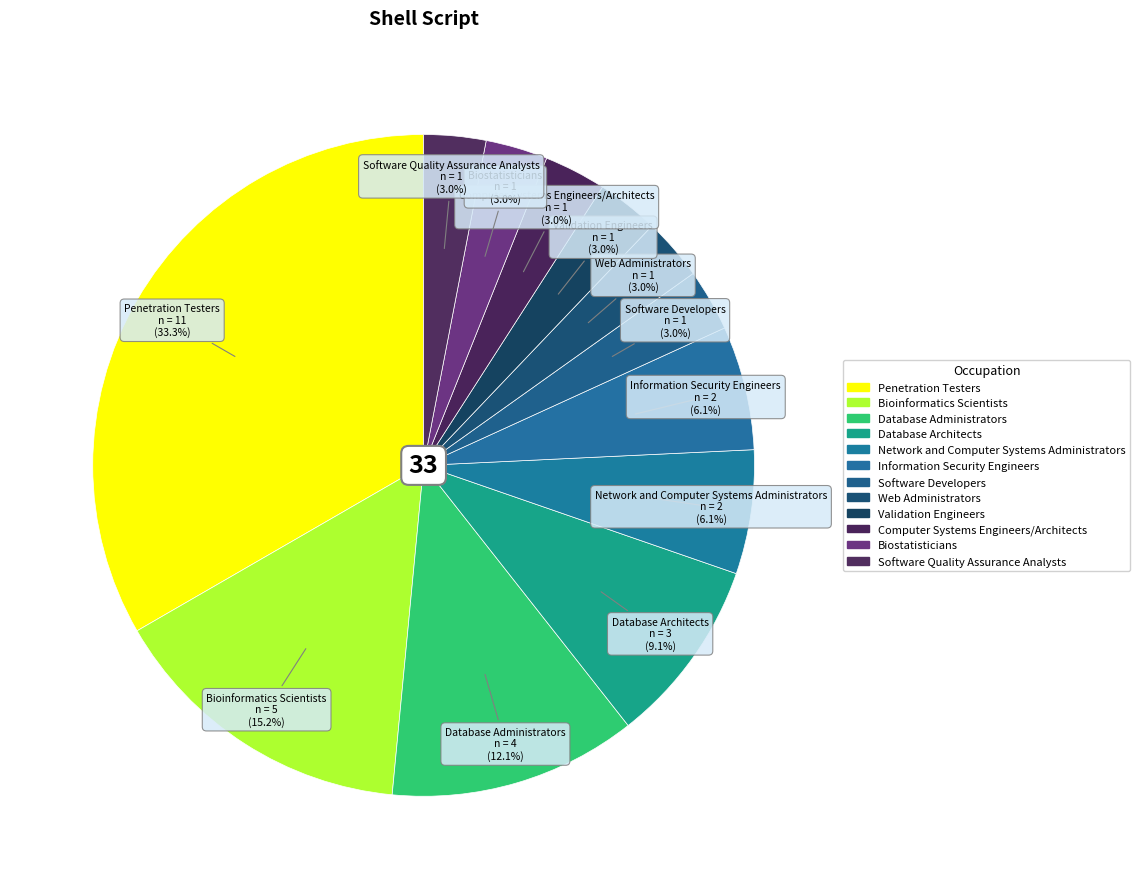

True or false: Database Architects accounts for 1% of the total.

False